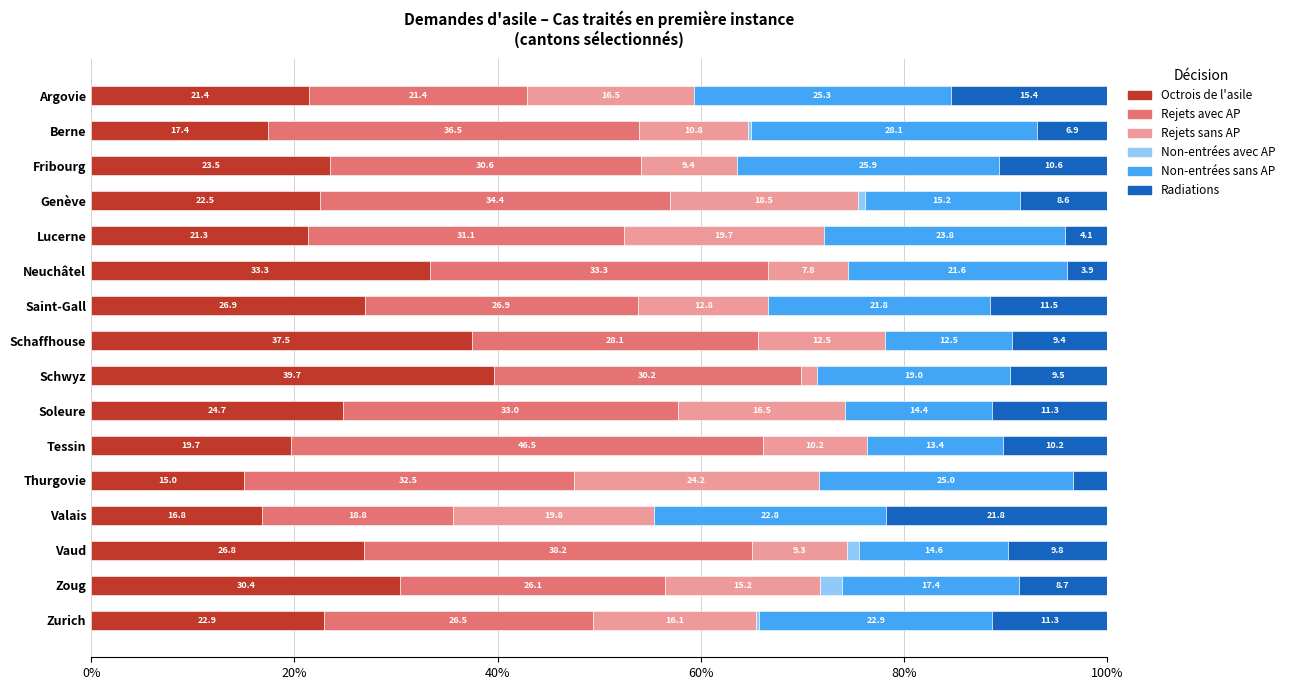

What is the total value across all series at Fribourg?

100.0